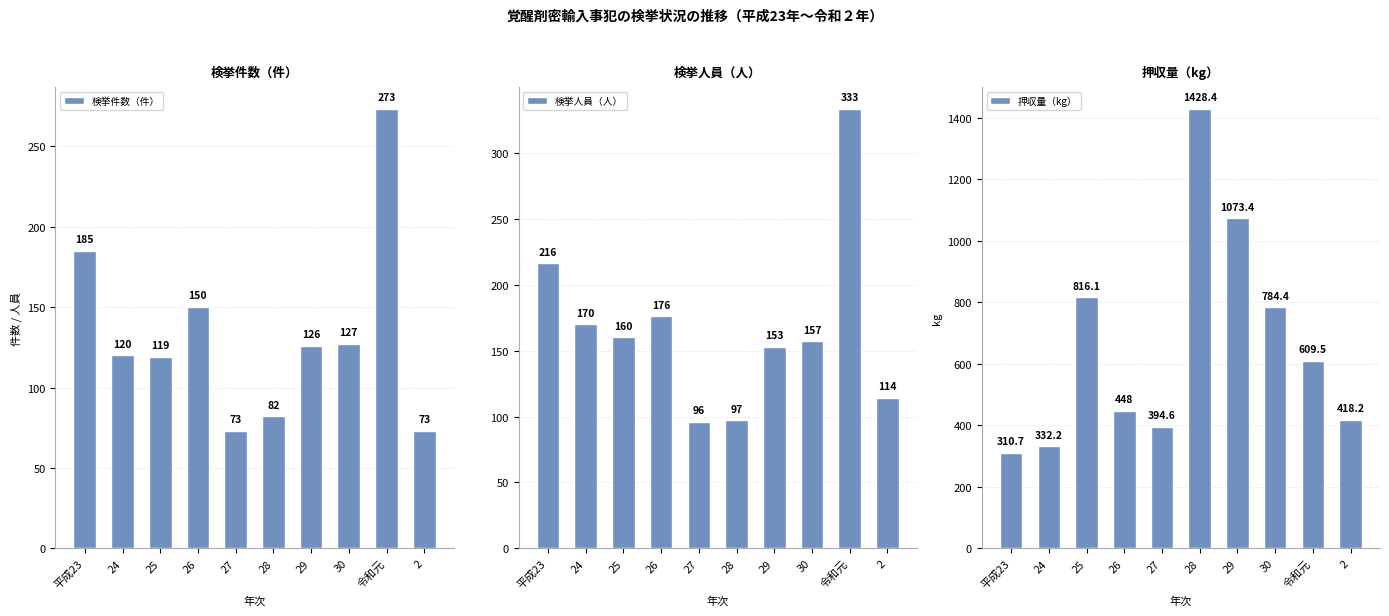

Which series has the largest total across all categories?

押収量（kg）